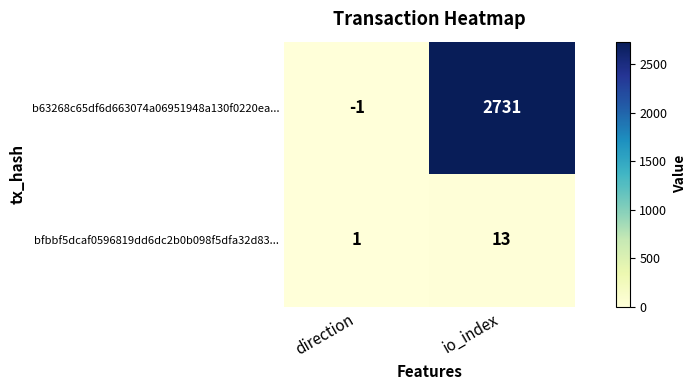

Between direction and io_index, which series saw the biggest shift?

b63268c65df6d663074a06951948a130f0220ea...